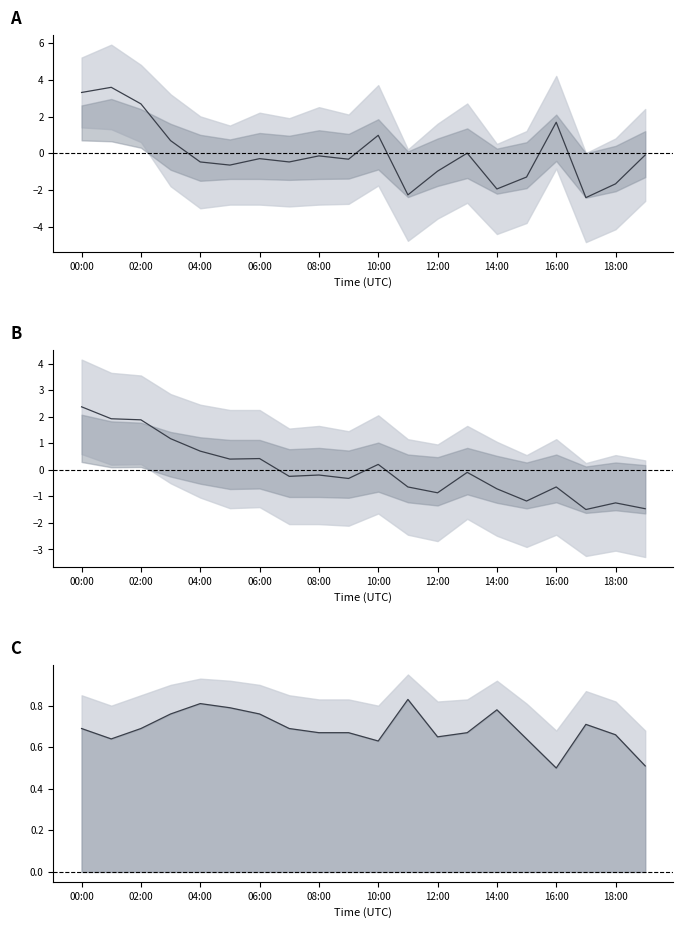

Reading right to left, list all the values displayed in this chart.

P1 mean: -0.1	-1.7	-2.4	1.7	-1.3	-1.9	0.0	-1.0	-2.3	1.0	-0.3	-0.1	-0.5	-0.3	-0.6	-0.5	0.7	2.7	3.6	3.3
P2 mean: -1.5	-1.2	-1.5	-0.6	-1.2	-0.7	-0.1	-0.9	-0.6	0.2	-0.3	-0.2	-0.2	0.4	0.4	0.7	1.2	1.9	1.9	2.4
Ratio mean: 0.5	0.7	0.7	0.5	0.6	0.8	0.7	0.7	0.8	0.6	0.7	0.7	0.7	0.8	0.8	0.8	0.8	0.7	0.6	0.7